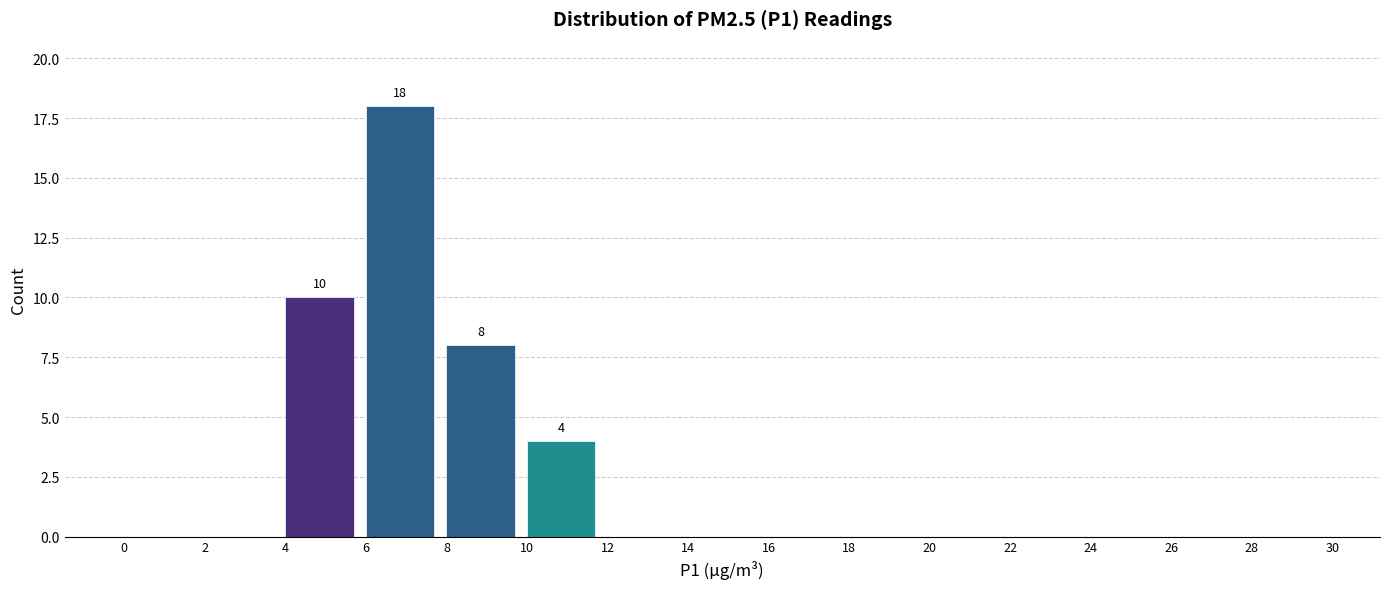

Over which range of the x-axis is the bar tallest?

6 to 8